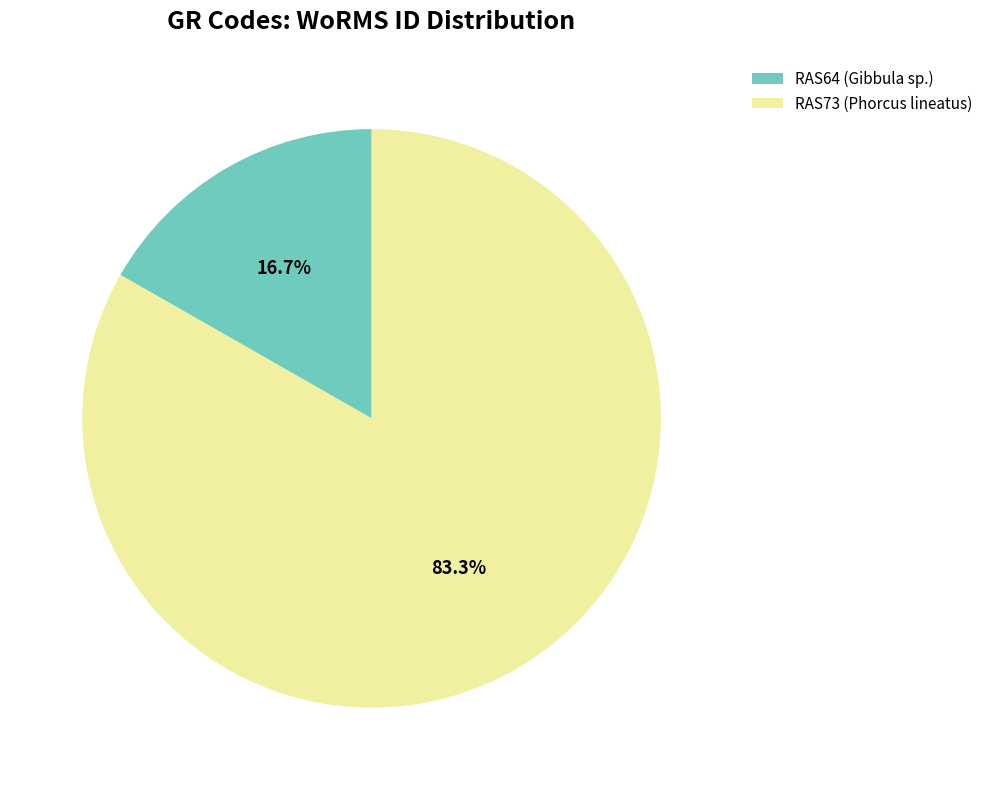

To the nearest percent, what percentage of the pie is RAS64 (Gibbula sp.)?

17%